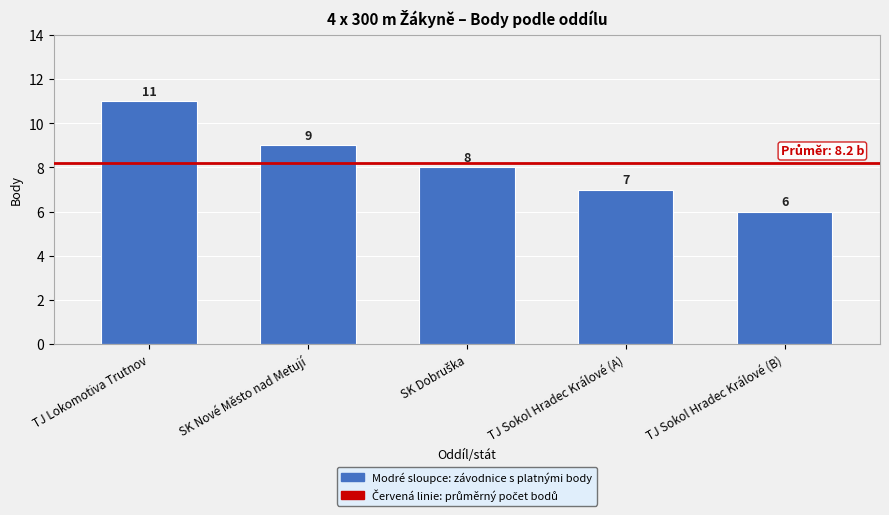

What is the value of the 2nd bar from the left?

9